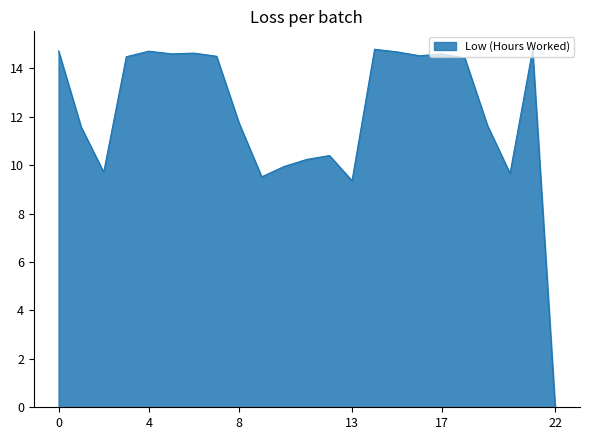

What is the greatest value displayed?

14.8